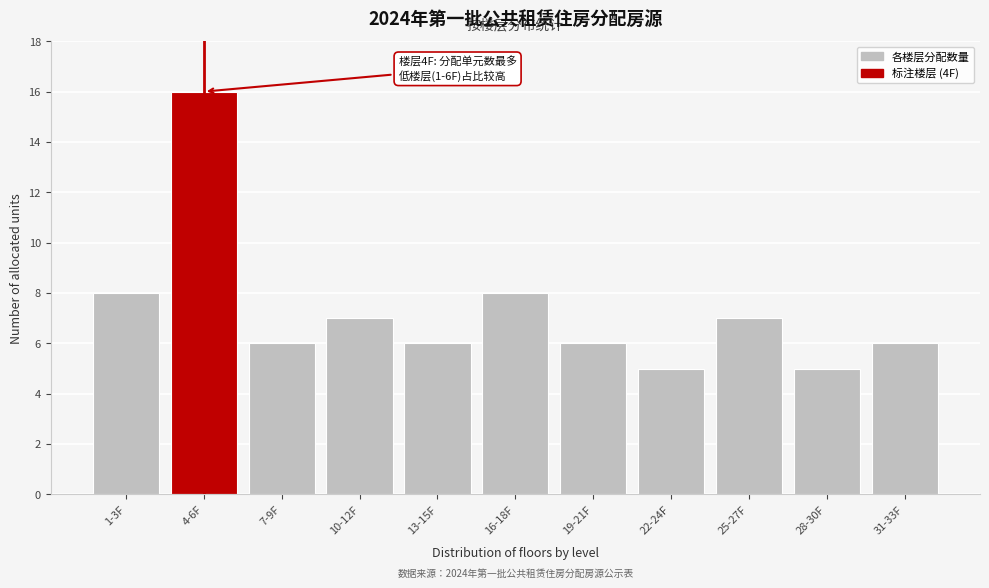

Reading left to right, what are all the values shown in this chart?

8	16	6	7	6	8	6	5	7	5	6